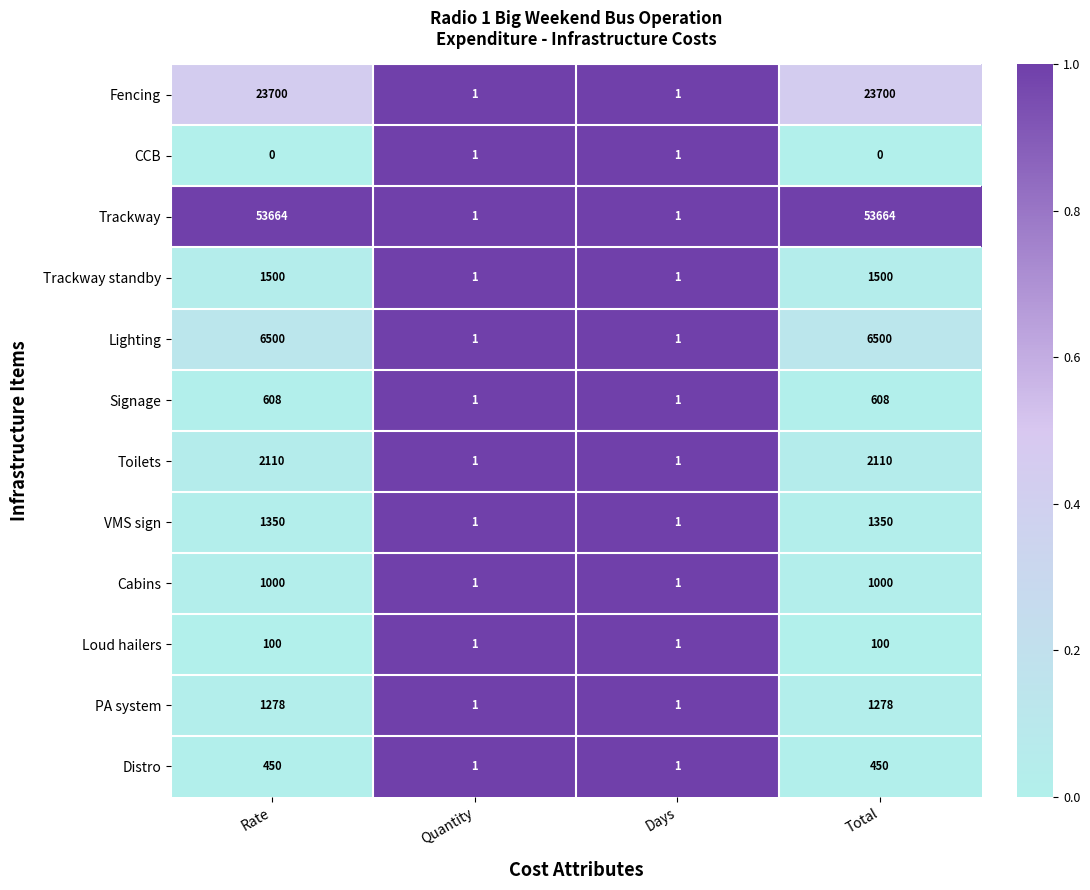

Which series has the widest spread of values?

Trackway